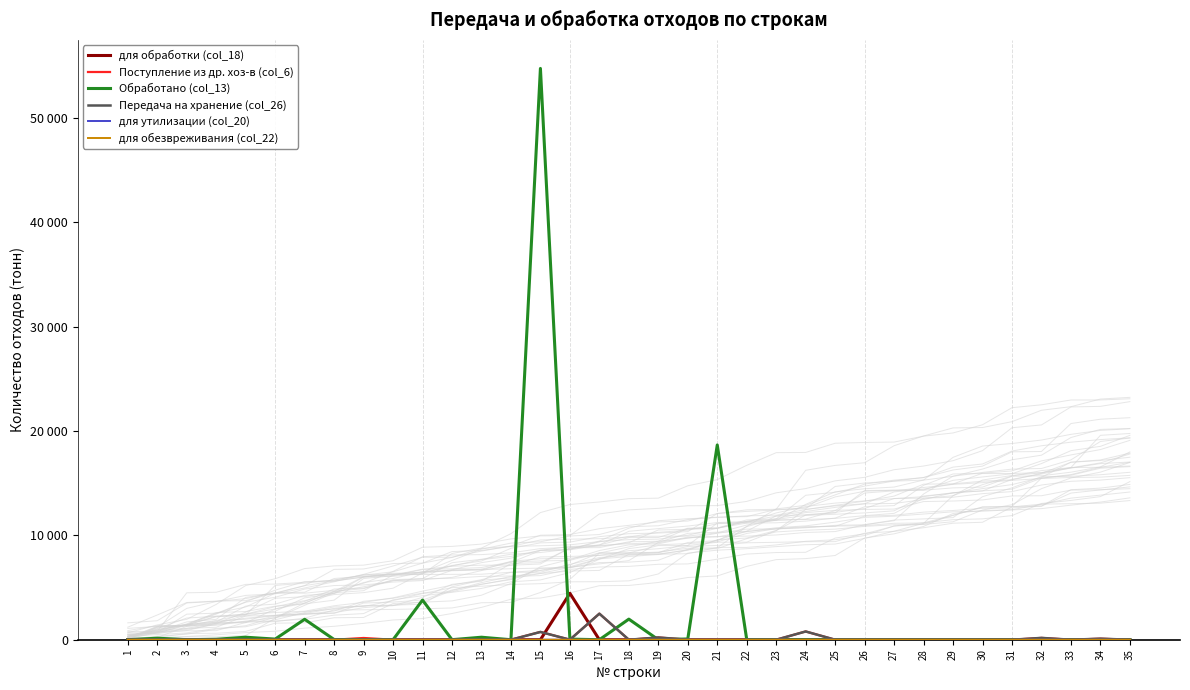

Reading right to left, what are all the values shown in this chart?

для обработки (col_18): 0.0	5.2	0.0	0.0	0.0	0.0	0.0	0.0	0.0	0.0	0.0	0.0	0.0	0.0	0.0	0.0	18.2	0.0	0.0	4445.3	0.0	0.0	0.0	0.0	0.0	0.0	0.0	0.0	0.0	0.0	35.1	0.0	0.0	0.0	0.0
Поступление из др. хоз-в (col_6): 0.0	100.5	0.0	174.5	0.0	0.0	0.0	0.0	0.0	0.0	0.0	790.5	2.0	0.0	5.7	0.0	216.1	0.0	2497.1	4.3	747.1	4.9	0.0	0.0	0.0	0.0	166.8	0.0	0.0	0.0	0.0	0.0	0.0	0.0	0.0
Обработано (col_13): 0.0	0.0	0.0	0.0	0.0	0.0	0.0	0.0	0.0	0.0	0.0	0.0	0.0	16.8	18660.0	73.0	0.0	1973.4	0.0	58.0	54733.5	0.0	240.0	4.4	3800.0	0.0	0.0	20.0	1957.9	60.7	239.7	44.0	1.2	146.0	0.0
Передача на хранение (col_26): 0.0	100.5	0.0	174.5	0.0	0.0	0.0	0.0	0.0	0.0	0.0	790.5	2.0	0.0	5.7	0.0	216.1	0.0	2497.1	3.3	744.0	0.0	0.0	0.0	0.0	0.0	0.0	0.0	0.0	0.0	0.0	0.0	0.0	0.0	0.0
для утилизации (col_20): 0.0	0.0	0.0	0.0	0.0	1.7	0.4	0.0	0.0	0.0	0.0	0.0	0.0	0.0	0.0	0.0	0.0	0.0	0.0	0.0	0.0	0.0	0.0	0.0	0.0	0.0	0.0	0.0	0.0	0.0	0.0	0.0	0.0	0.0	0.0
для обезвреживания (col_22): 0.0	0.0	0.0	0.0	0.0	0.0	0.0	0.1	0.0	0.0	0.0	0.0	0.0	0.0	0.0	0.0	0.0	0.0	0.0	0.0	0.0	0.0	0.0	0.0	0.0	0.0	0.0	0.0	0.0	0.0	0.0	0.0	0.0	0.0	0.0